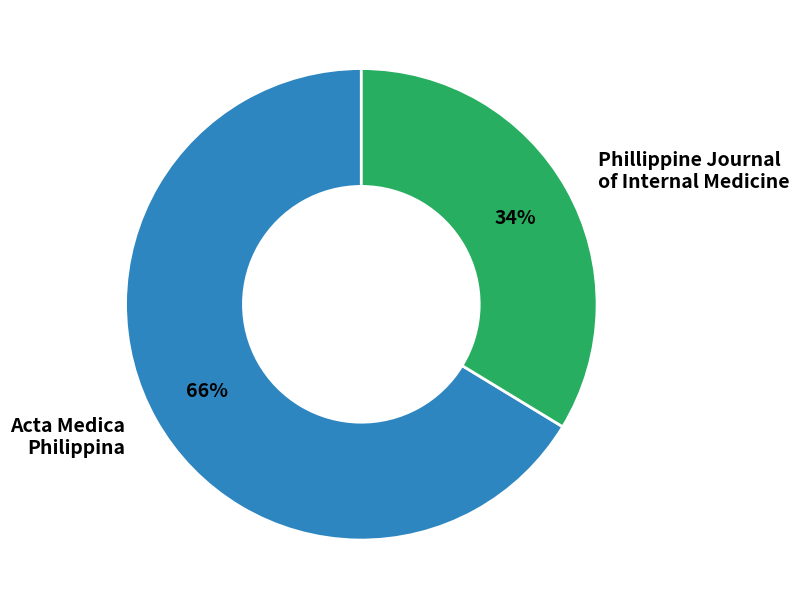

Does any single category account for the majority?

Yes